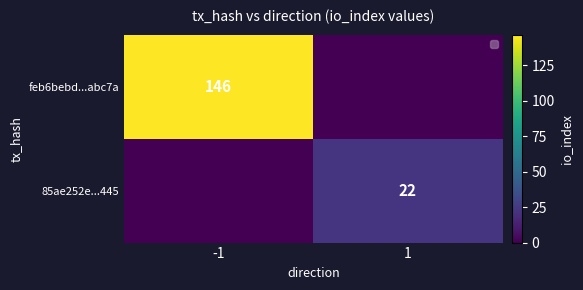

The feb6bebd...abc7a series shows 146 at -1. True or false?

True